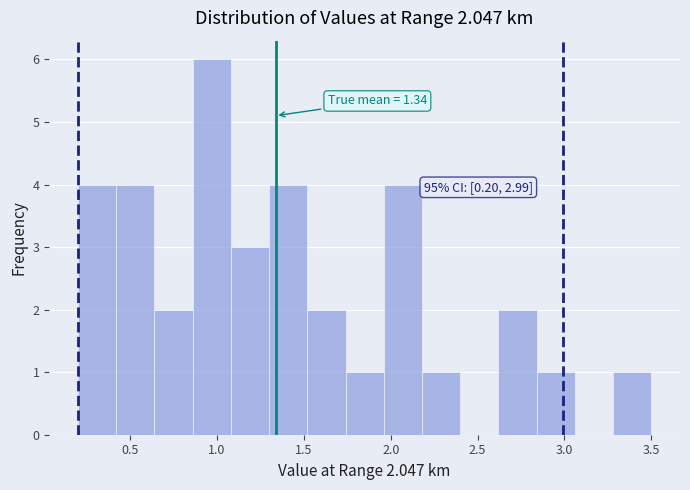

Over which range of the x-axis is the bar tallest?

0.86 to 1.08